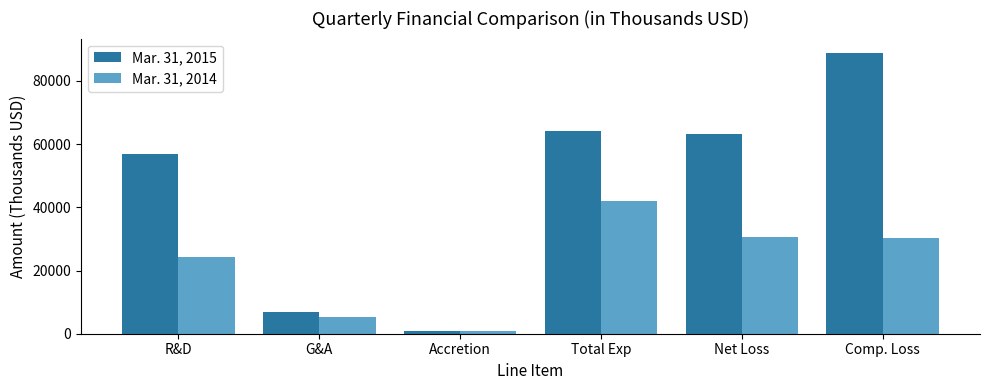

Rank the series by their average value, from lowest to highest.

Mar. 31, 2014, Mar. 31, 2015